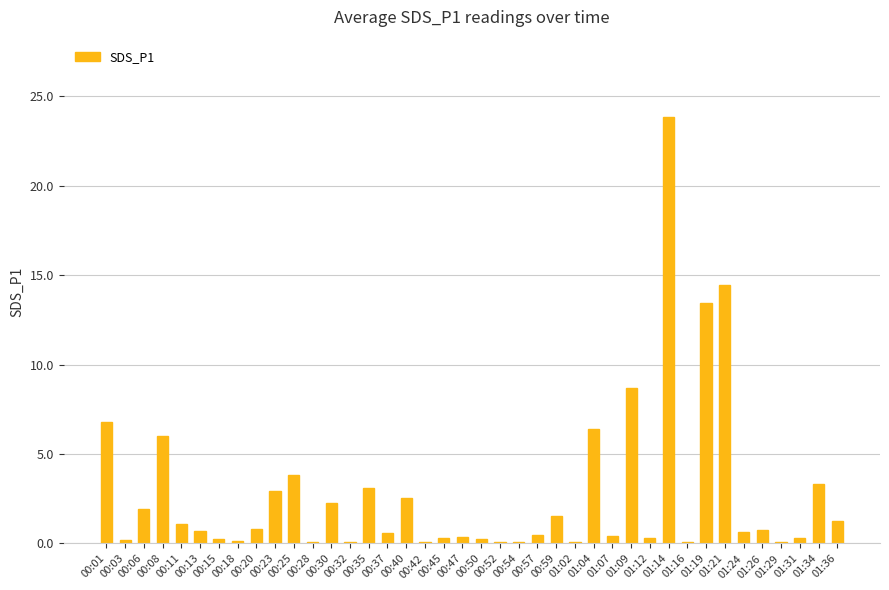

Count the number of data series in this chart.

1